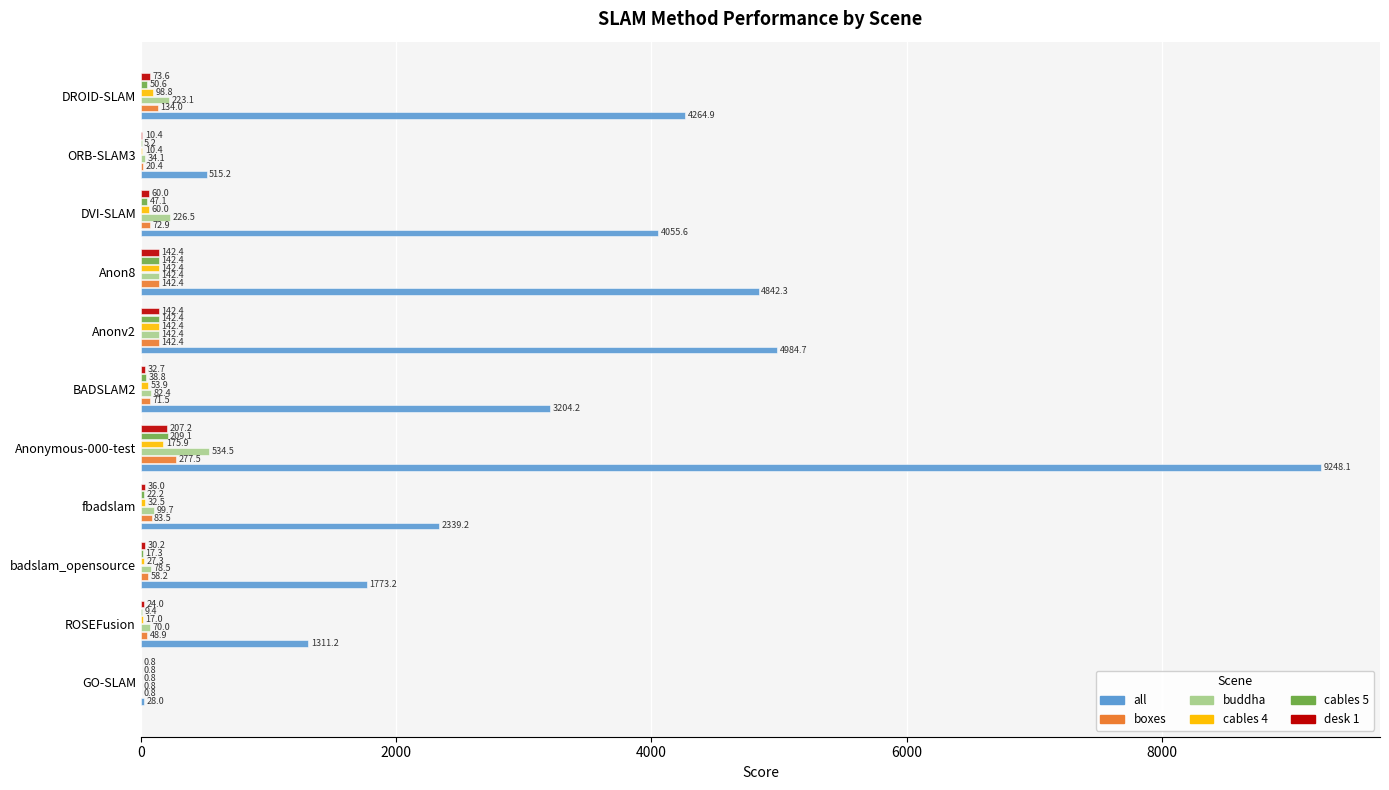

What is the sum of the all values at ROSEFusion and DVI-SLAM?

5366.8